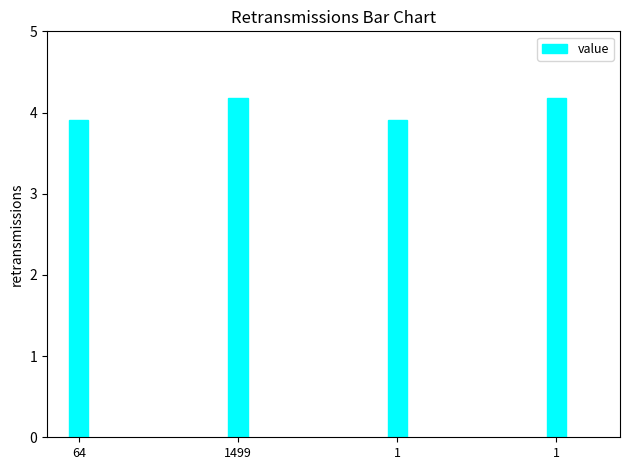

List the labels in order of value, largest first.

1499, 1, 64, 1